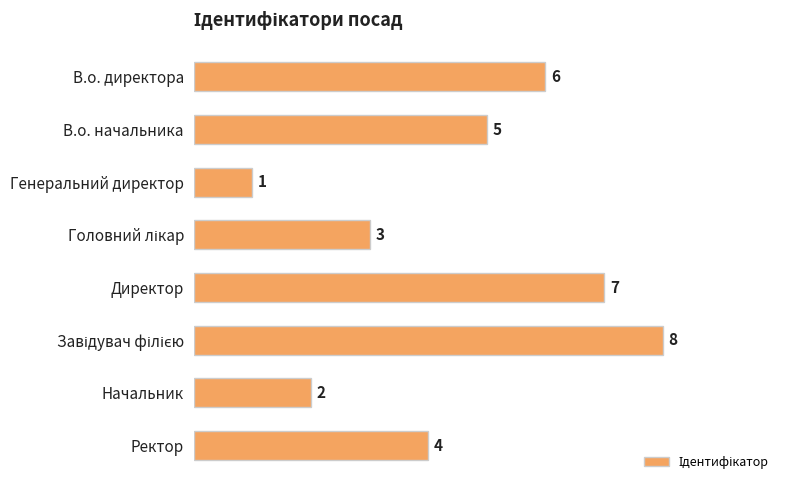

Count the values in the range 3 to 7.

5